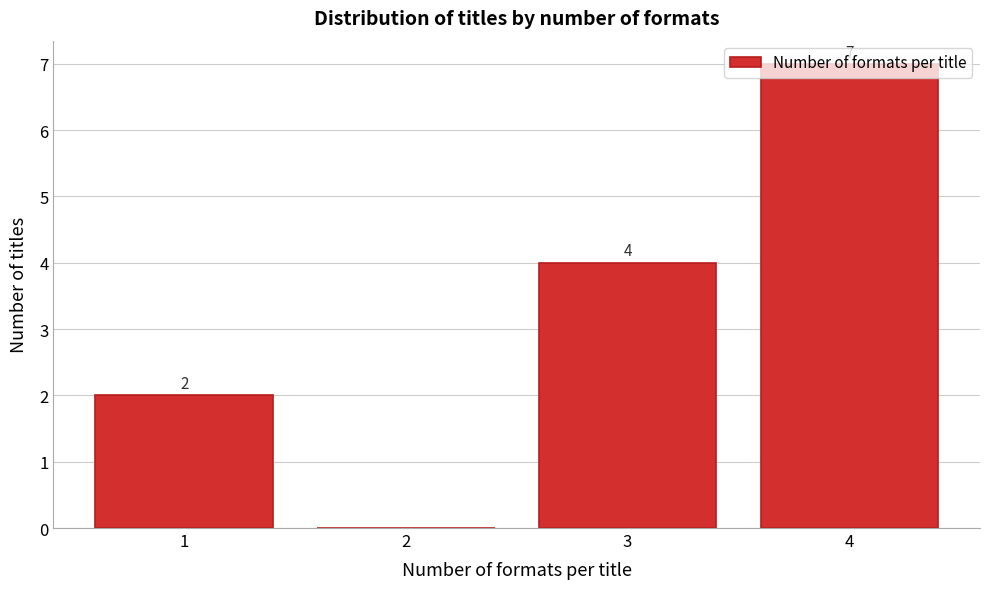

Which range on the x-axis has the tallest bar?

3.5 to 4.5